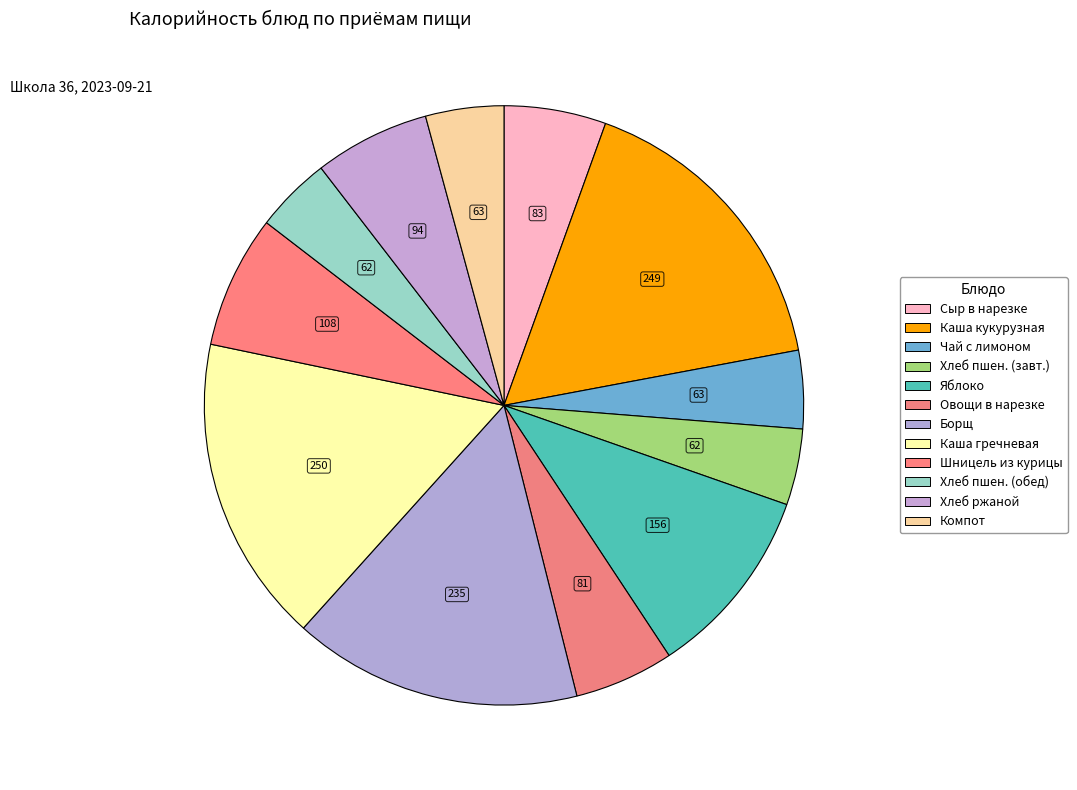

How many slices are in this pie chart?

12